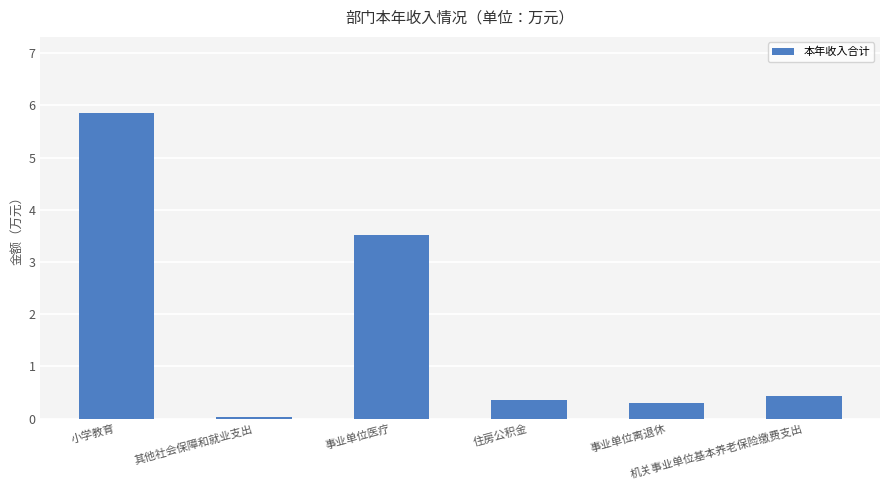

What is the value of the 6th bar from the left?

0.4